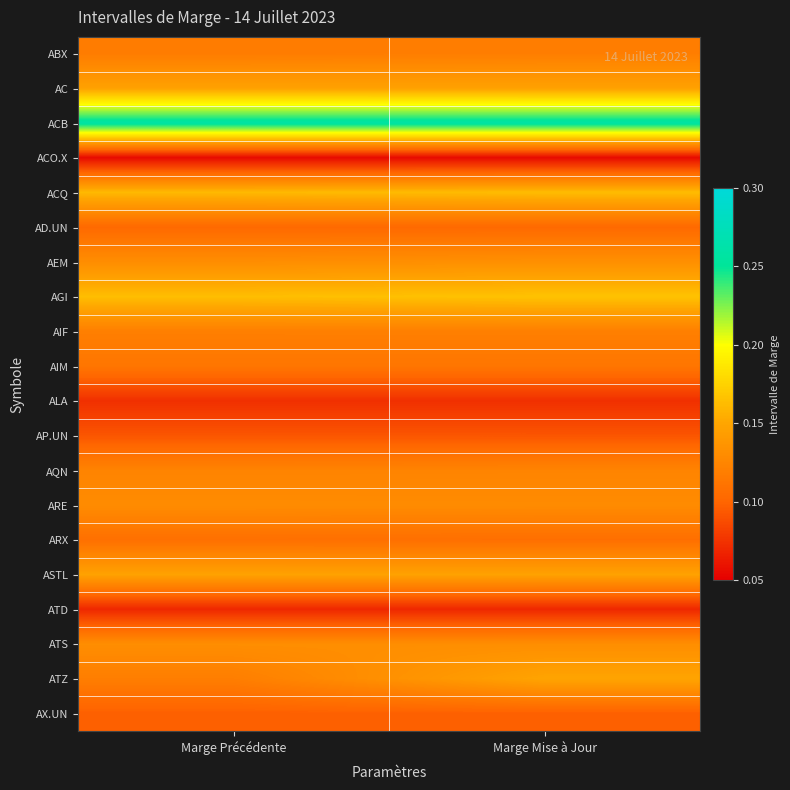

Reading left to right, transcribe all the data shown in this chart.

ABX: Marge Précédente=0.1	Marge Mise à Jour=0.1
AC: Marge Précédente=0.1	Marge Mise à Jour=0.1
ACB: Marge Précédente=0.3	Marge Mise à Jour=0.3
ACO.X: Marge Précédente=0.1	Marge Mise à Jour=0.1
ACQ: Marge Précédente=0.2	Marge Mise à Jour=0.2
AD.UN: Marge Précédente=0.1	Marge Mise à Jour=0.1
AEM: Marge Précédente=0.1	Marge Mise à Jour=0.1
AGI: Marge Précédente=0.2	Marge Mise à Jour=0.2
AIF: Marge Précédente=0.1	Marge Mise à Jour=0.1
AIM: Marge Précédente=0.1	Marge Mise à Jour=0.1
ALA: Marge Précédente=0.1	Marge Mise à Jour=0.1
AP.UN: Marge Précédente=0.1	Marge Mise à Jour=0.1
AQN: Marge Précédente=0.1	Marge Mise à Jour=0.1
ARE: Marge Précédente=0.1	Marge Mise à Jour=0.1
ARX: Marge Précédente=0.1	Marge Mise à Jour=0.1
ASTL: Marge Précédente=0.1	Marge Mise à Jour=0.1
ATD: Marge Précédente=0.1	Marge Mise à Jour=0.1
ATS: Marge Précédente=0.1	Marge Mise à Jour=0.1
ATZ: Marge Précédente=0.1	Marge Mise à Jour=0.1
AX.UN: Marge Précédente=0.1	Marge Mise à Jour=0.1